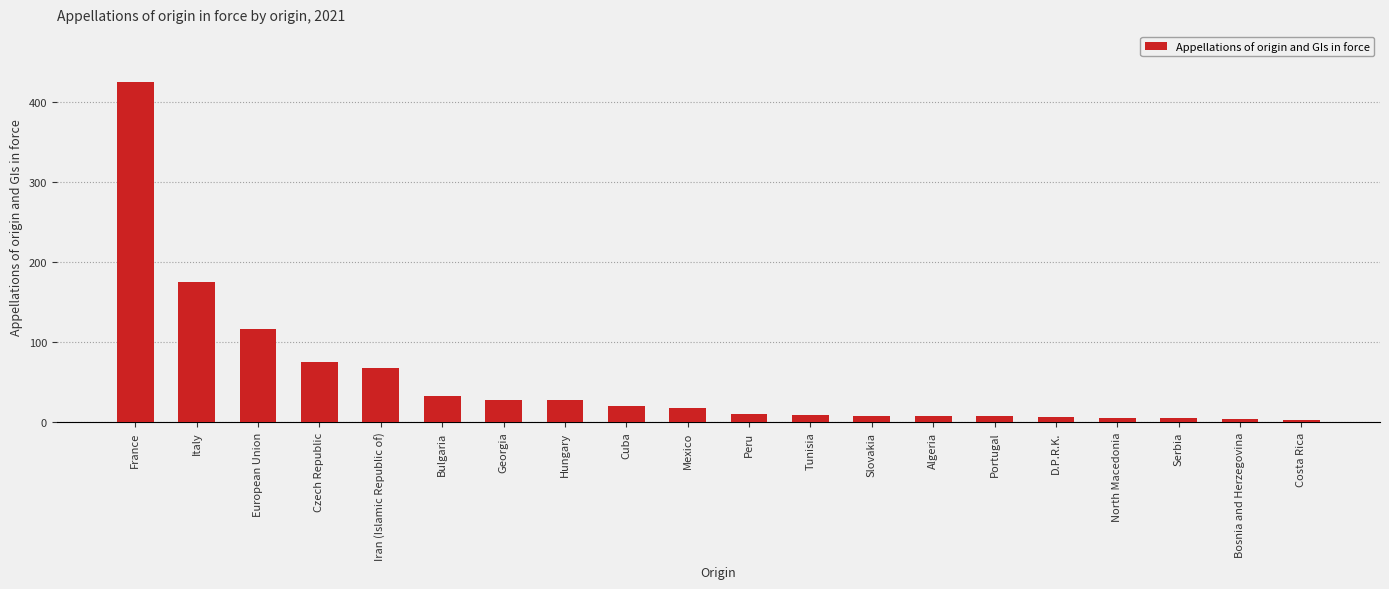

What is the label of the 10th bar from the left?

Mexico